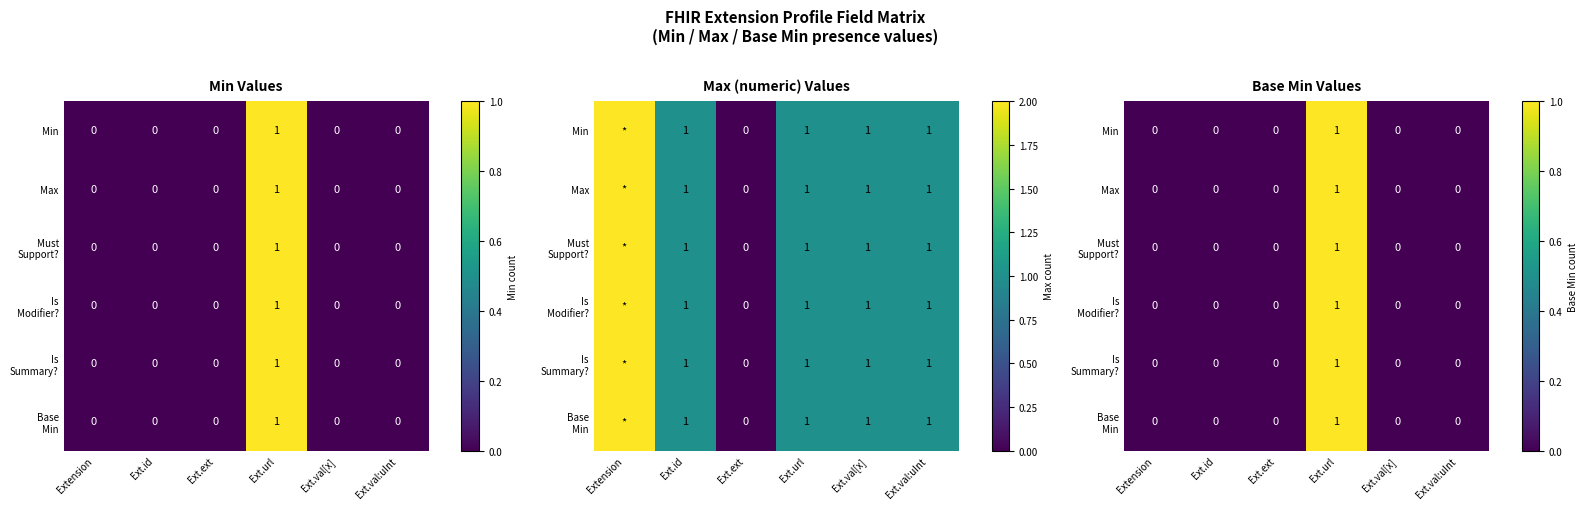

How many categories are shown in the chart?

6